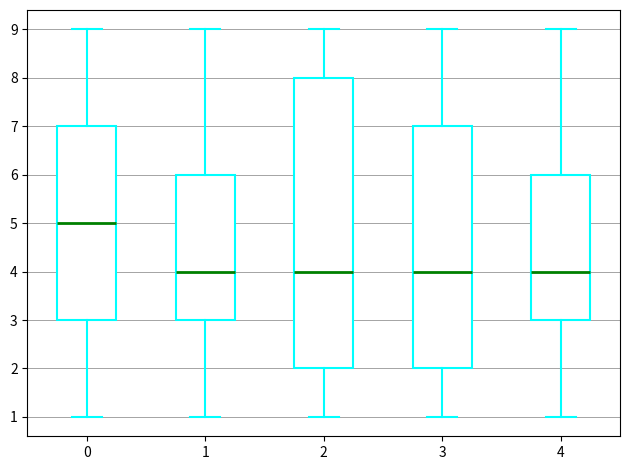

Reading left to right, read every box against the y-axis: the position of its median line, the range the box covers, and the ends of its whiskers. The values are not printed on the chart, so give them approximately, as read against the axis.

0: median 5, box 3 to 7, whiskers 1 to 9
1: median 4, box 3 to 6, whiskers 1 to 9
2: median 4, box 2 to 8, whiskers 1 to 9
3: median 4, box 2 to 7, whiskers 1 to 9
4: median 4, box 3 to 6, whiskers 1 to 9